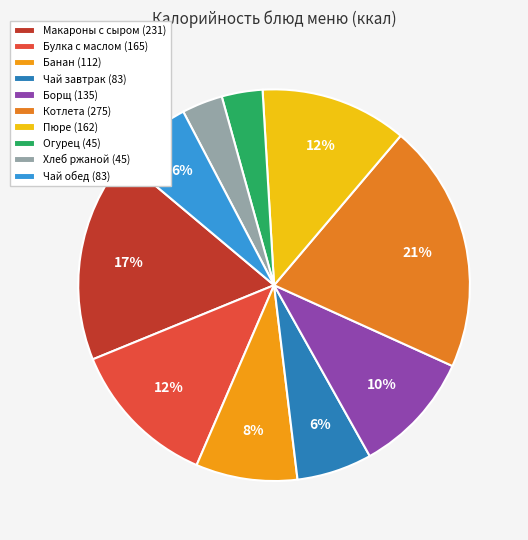

How many segments does this pie chart have?

10